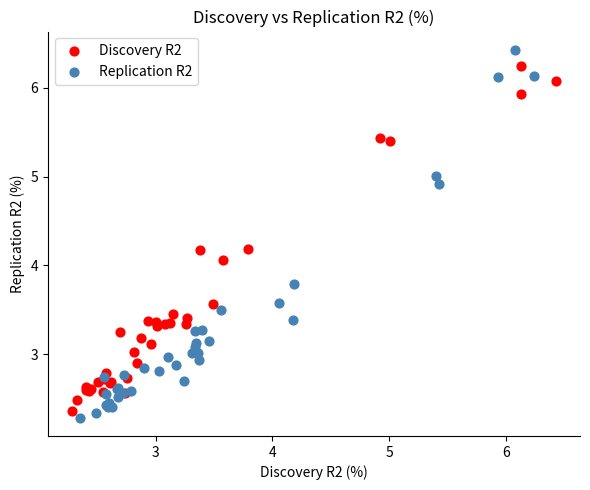

Which series reaches the maximum Y coordinate?

Replication R2